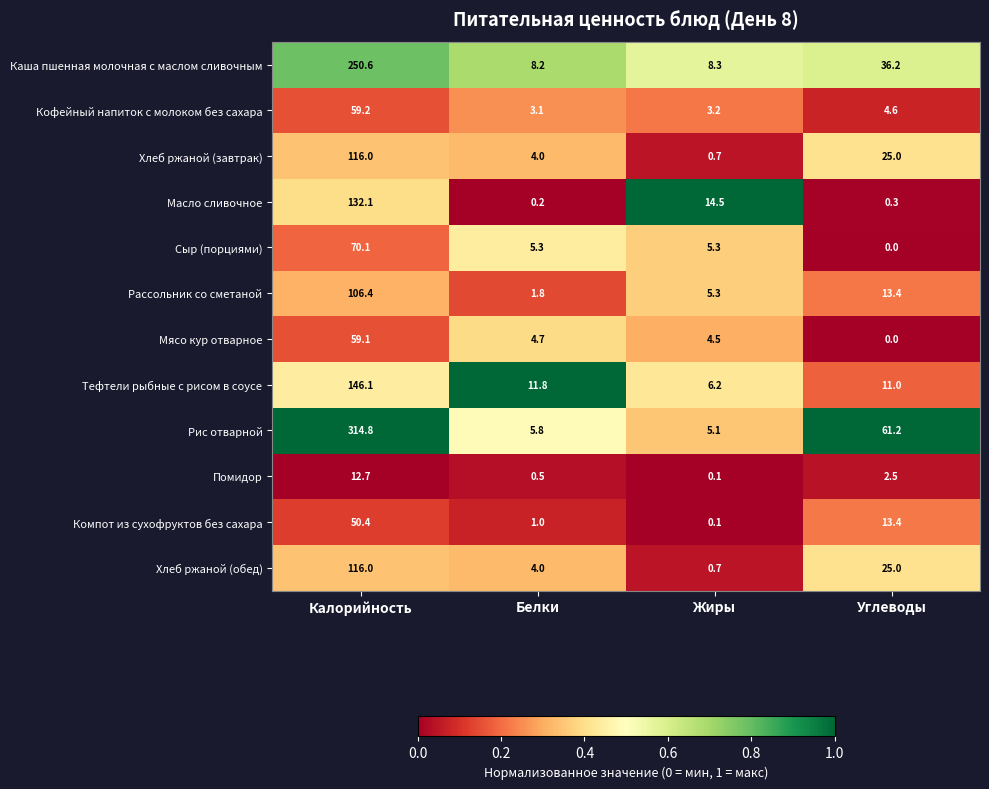

What is the total value across all series at Белки?

50.4